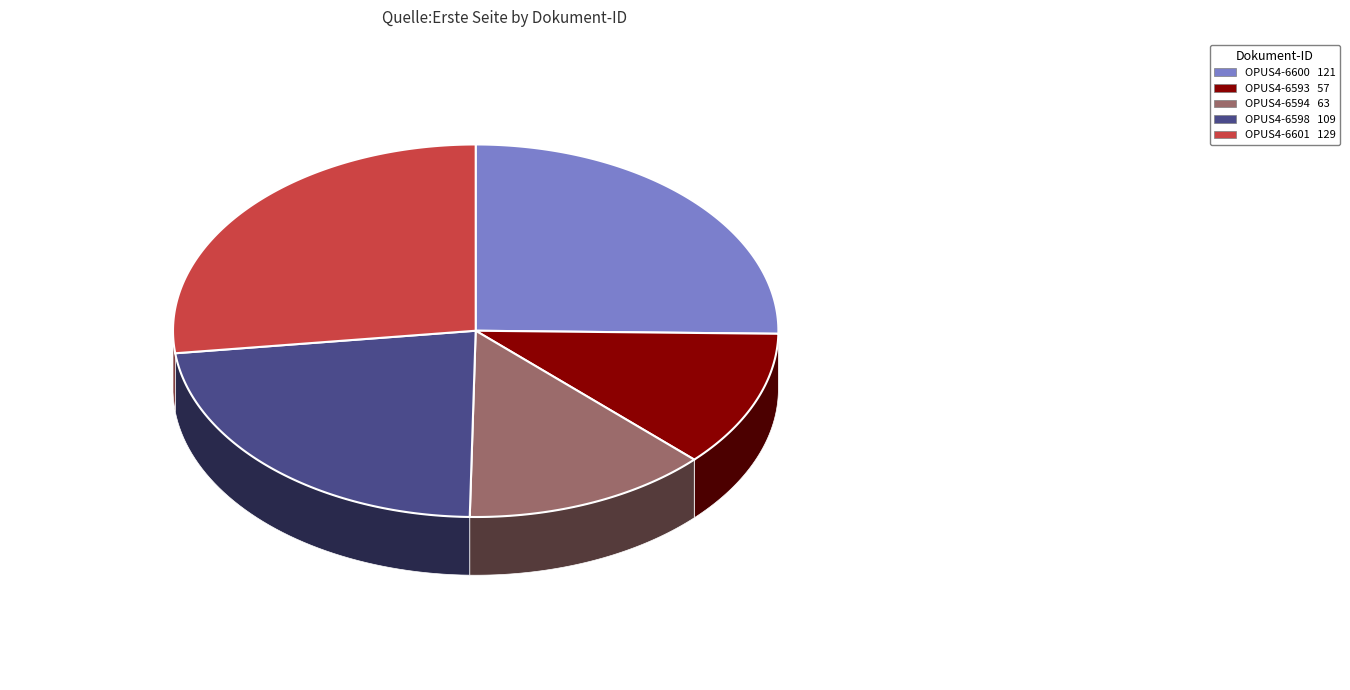

To the nearest percent, what percentage of the pie is OPUS4-6601?

27%